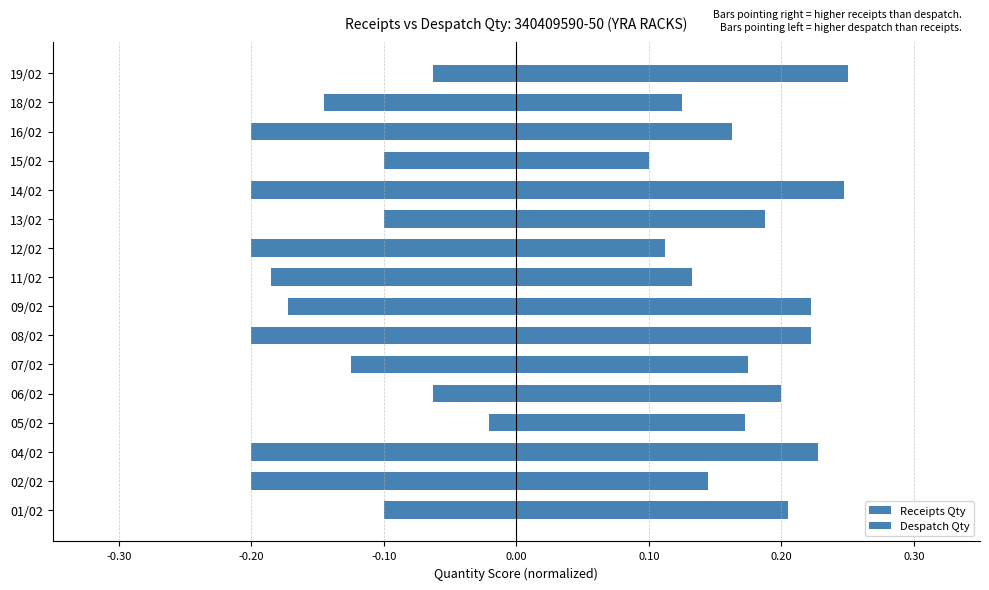

What is the smallest value displayed?

-0.2